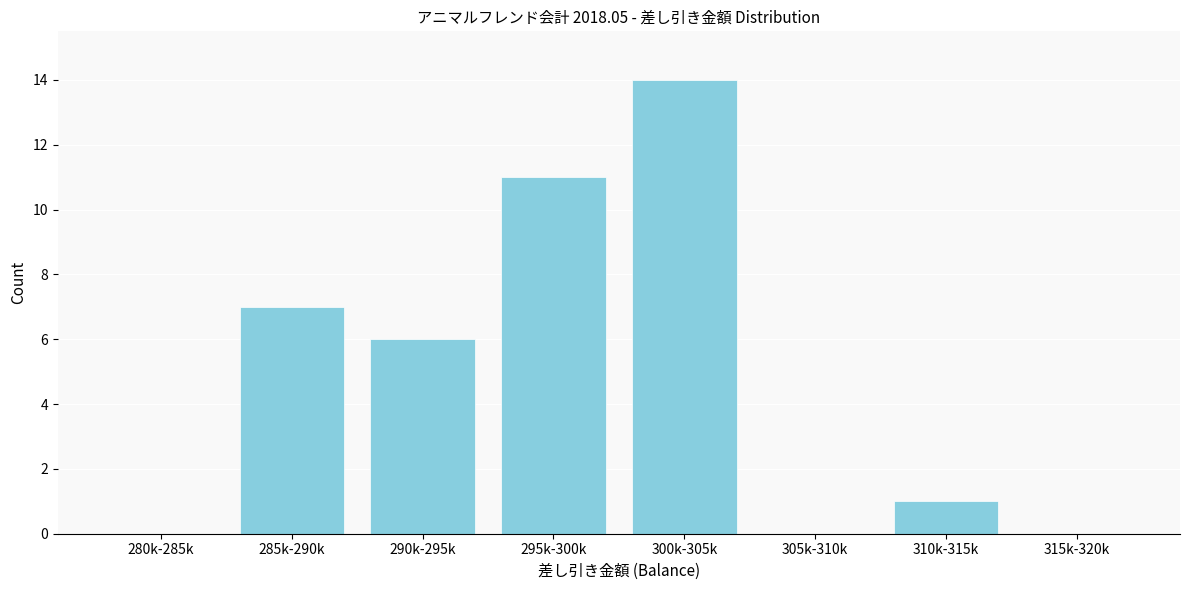

Reading right to left, list all the values displayed in this chart.

315k-320k=0	310k-315k=1	305k-310k=0	300k-305k=14	295k-300k=11	290k-295k=6	285k-290k=7	280k-285k=0